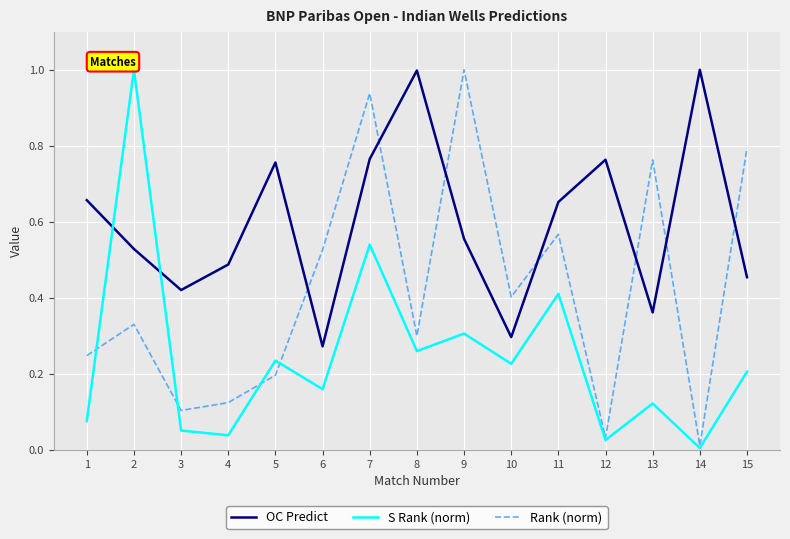

Is the value of Rank (norm) at 5 greater than the value of OC Predict at 6?

No